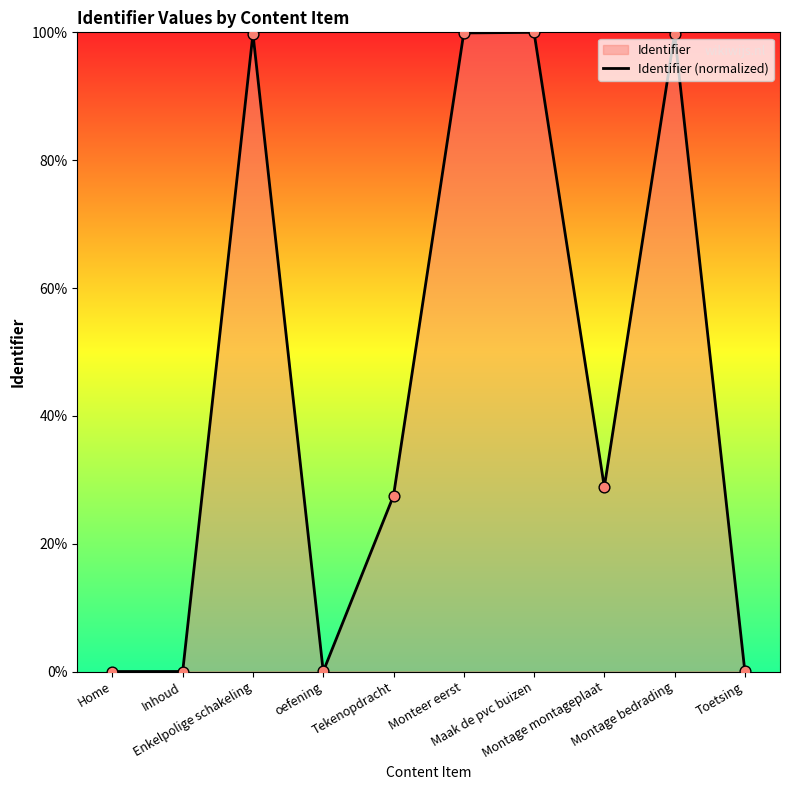

Between Tekenopdracht and Maak de pvc buizen, which is larger?

Maak de pvc buizen